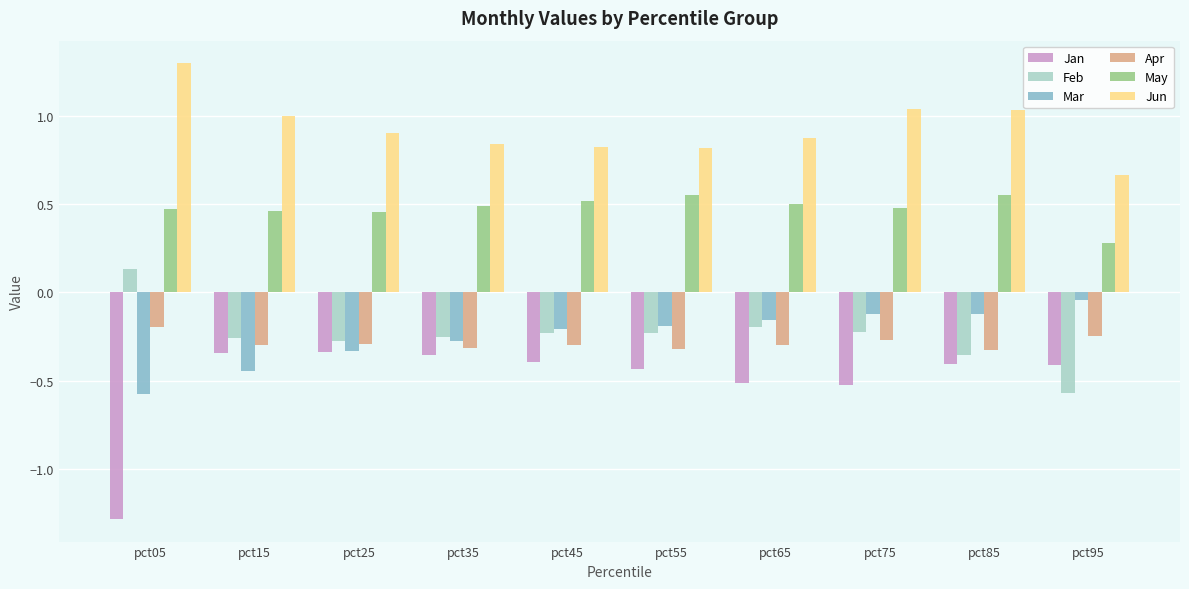

At which label is Mar closest to 0?

pct95